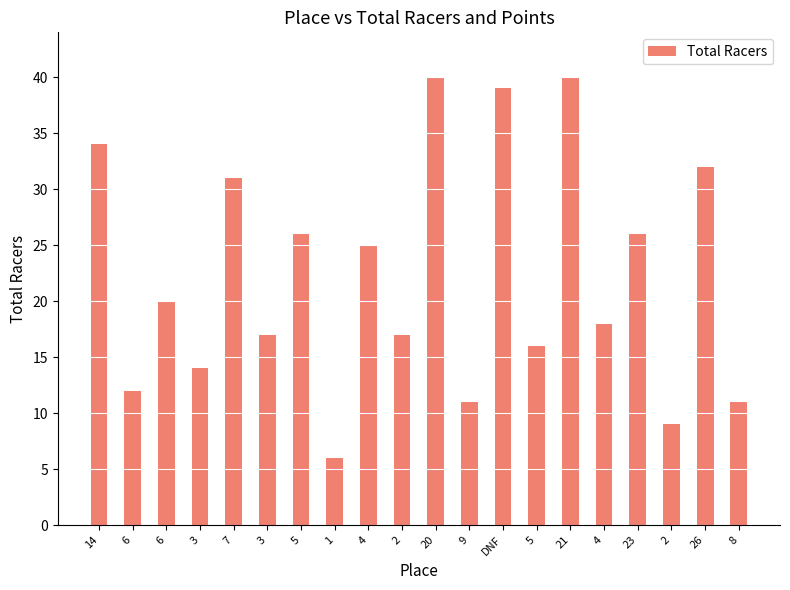

What is the value of the 10th bar from the left?

17